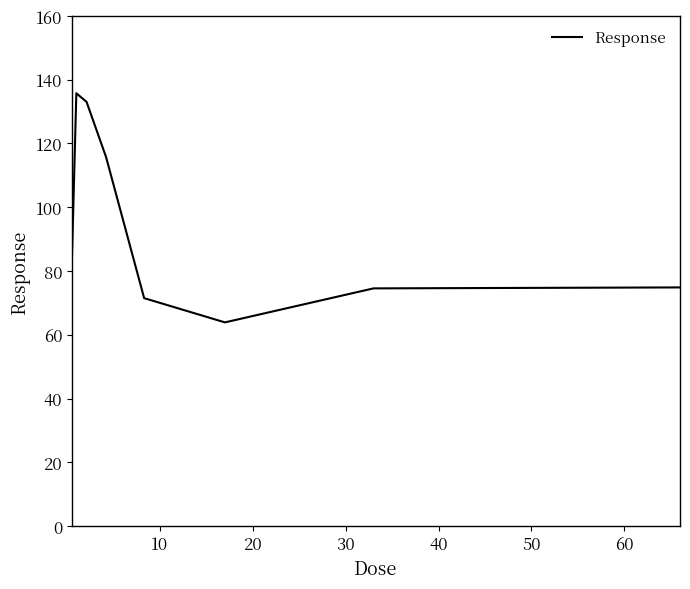

What is the sum of all values?

752.2